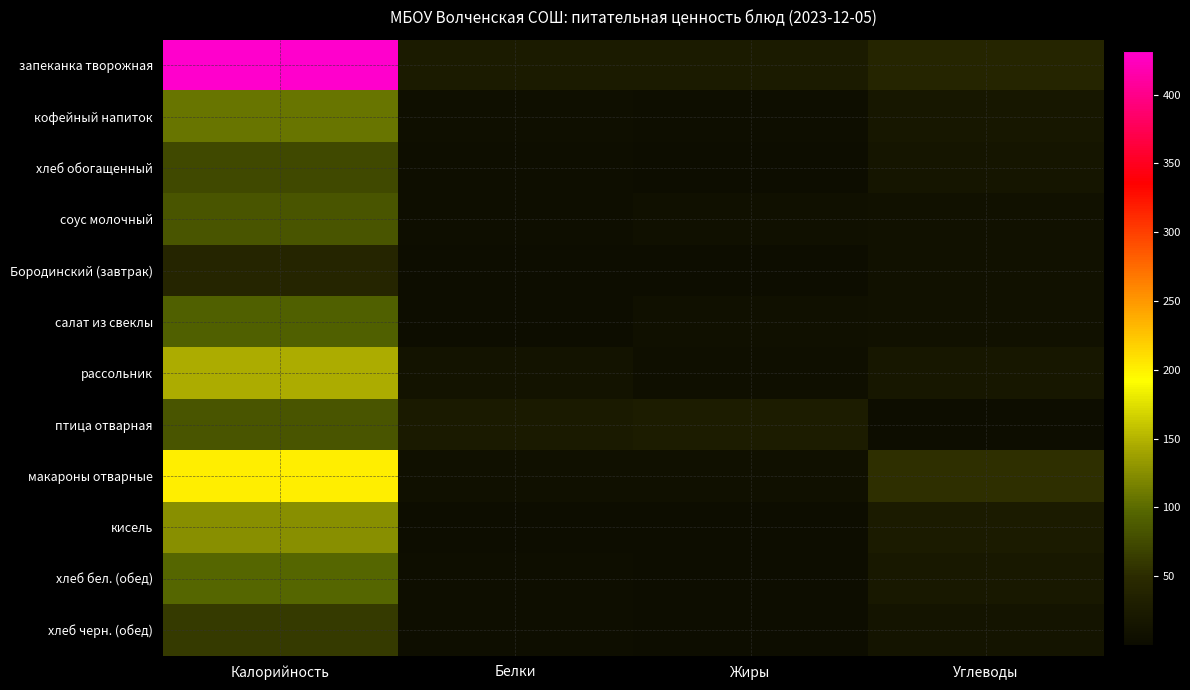

At which category is the sum across all series the highest?

Калорийность